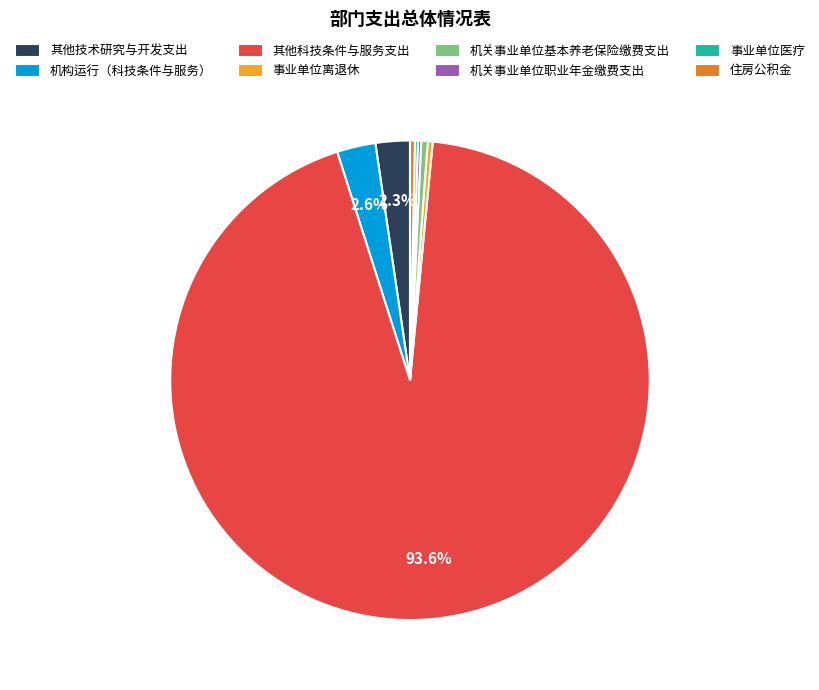

Which slice is the largest?

其他科技条件与服务支出